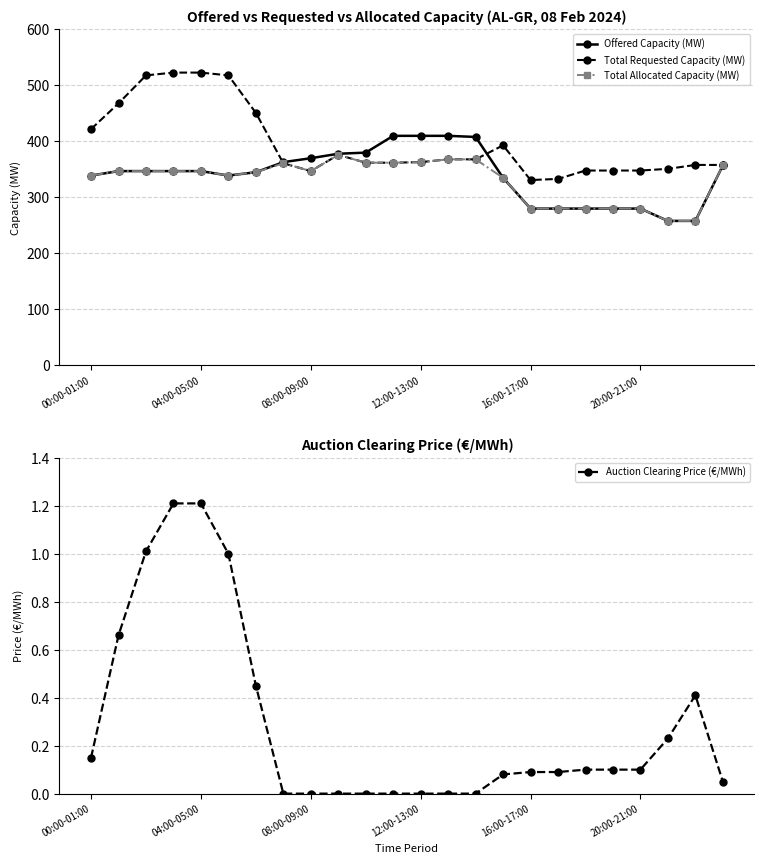

What is the value of the Total Requested Capacity (MW) point at the 21st from the left?

348.0